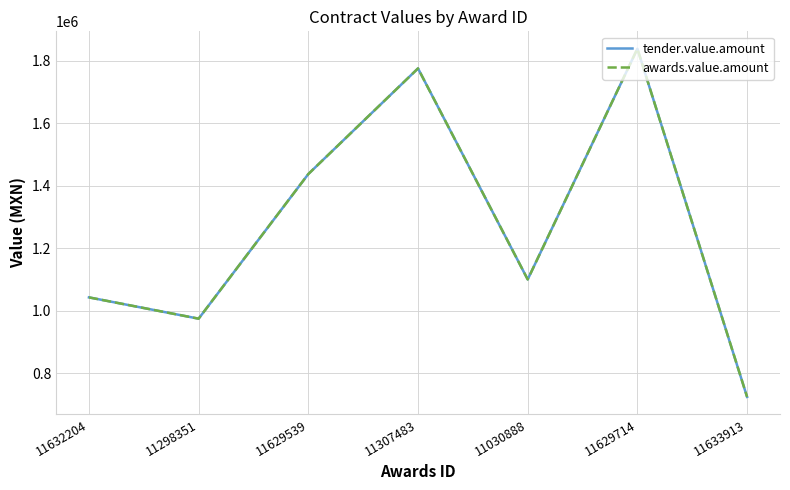

Does the chart display data point markers on the line(s)?

No